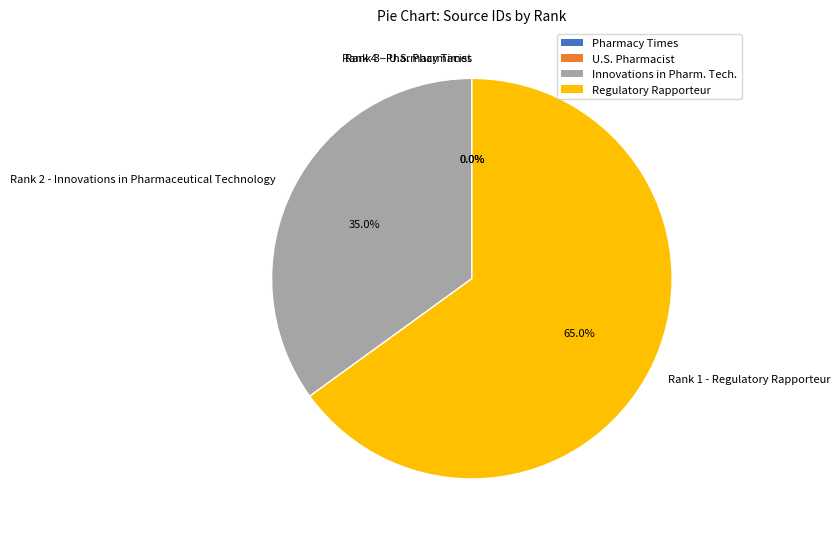

Which category has the biggest portion of the pie?

Rank 1 - Regulatory Rapporteur